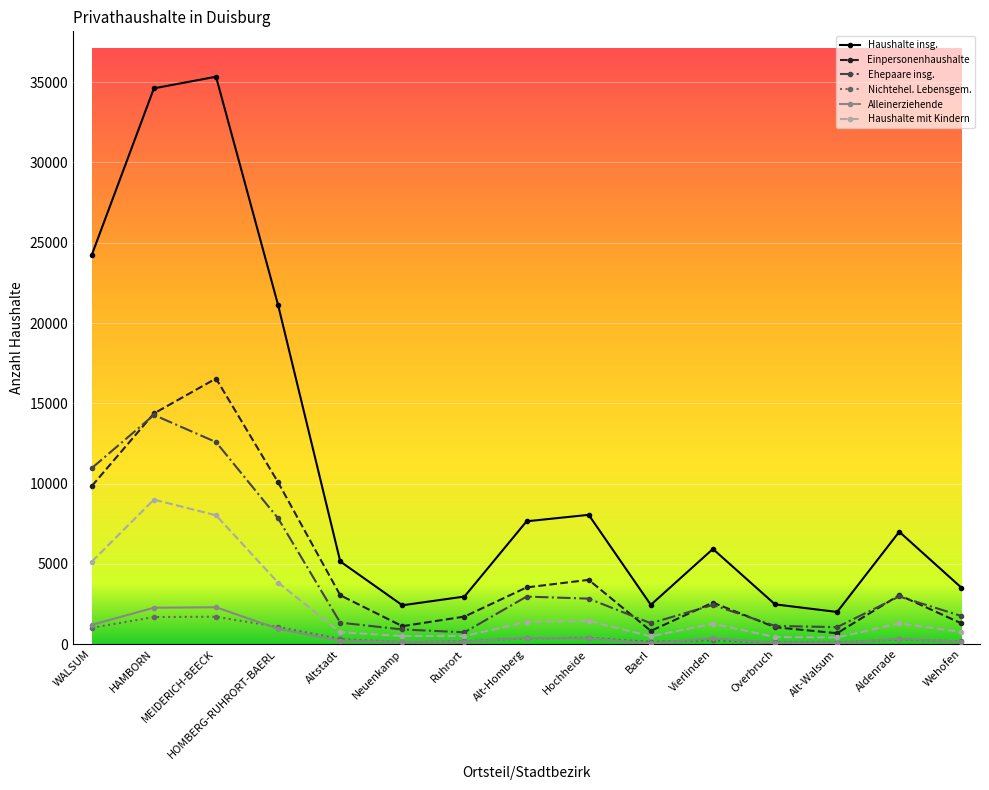

What is the lowest value of the Nichtehel. Lebensgem. series?

95